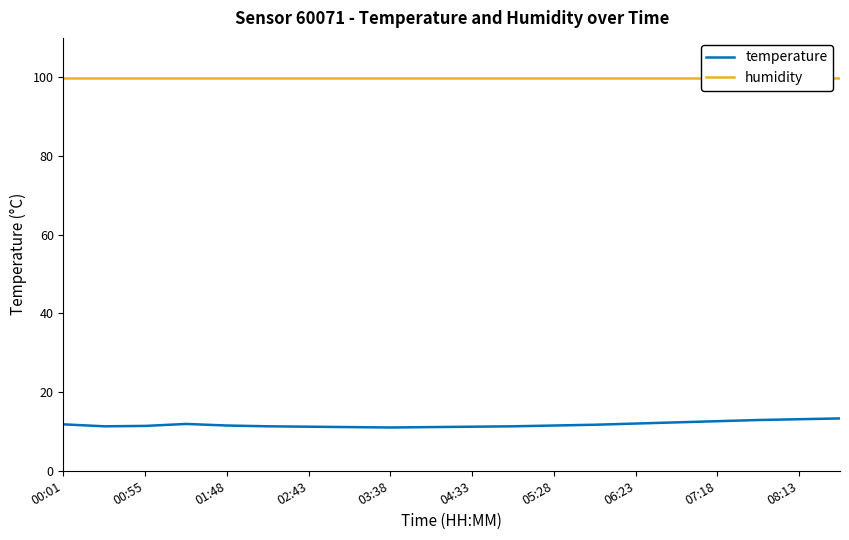

True or false: temperature has a value of 12.6 at 07:18.

True